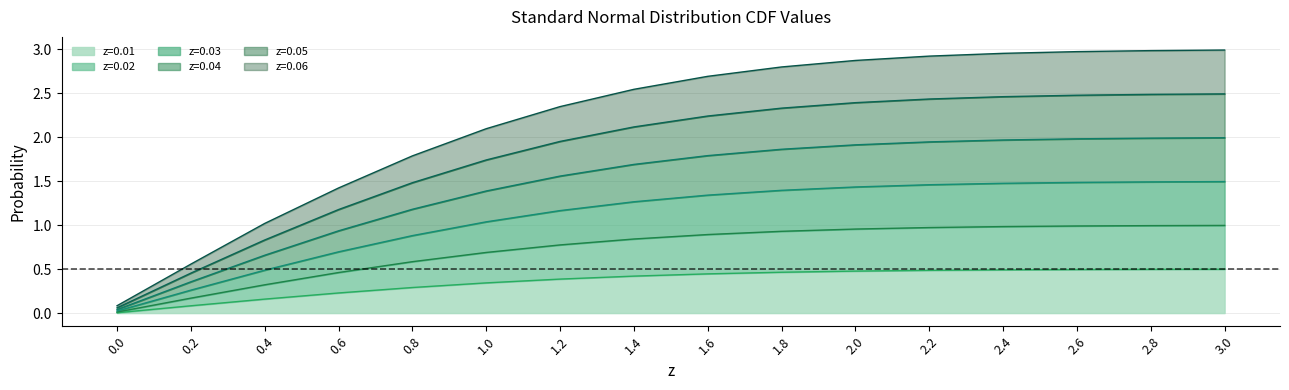

What is the total value across all series at 2.2?

2.9